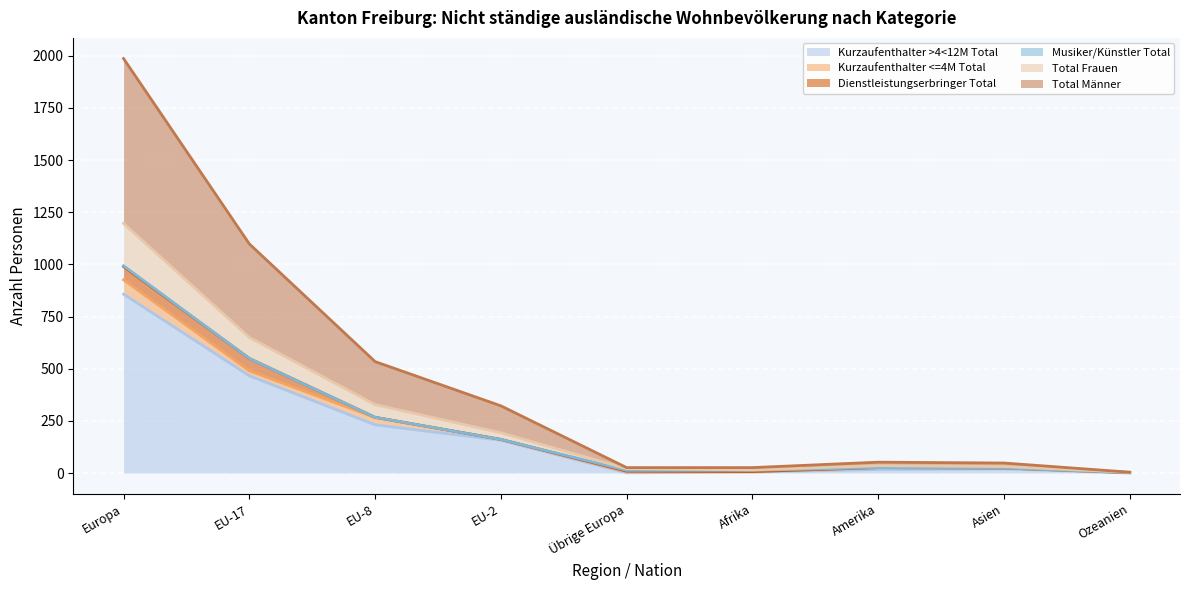

How many lines are shown in the chart?

6